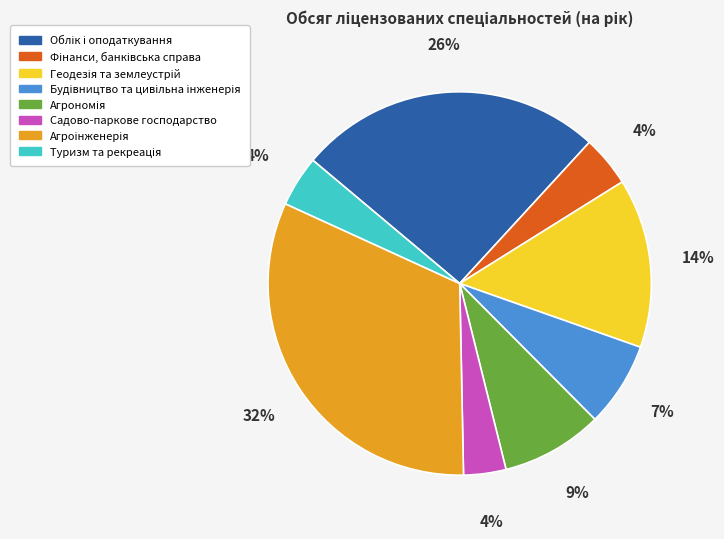

Does Садово-паркове господарство account for over 50% of the chart?

No